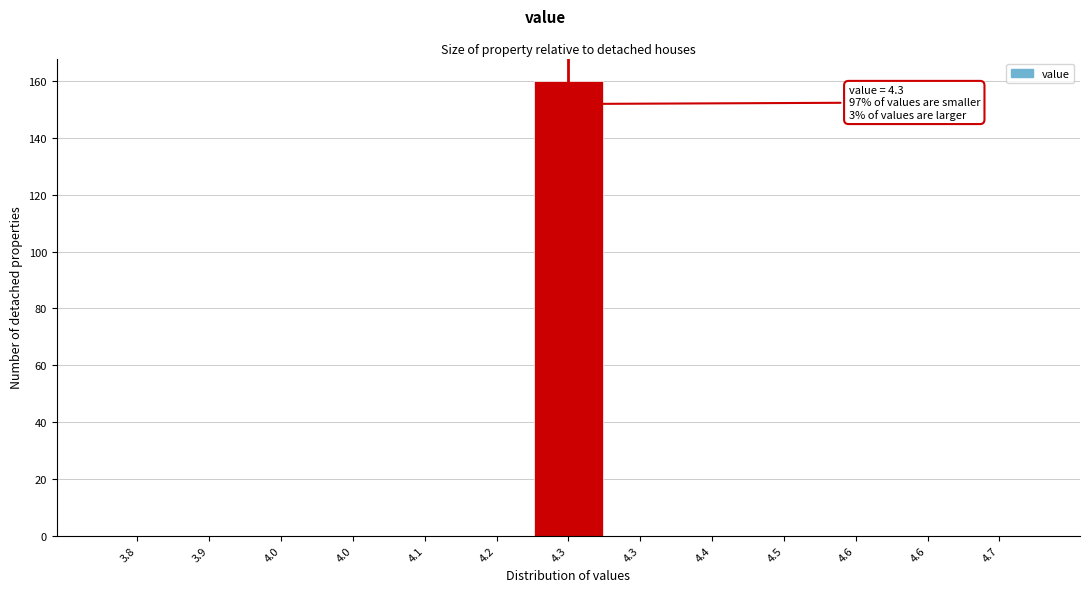

Are the bars horizontal?

No